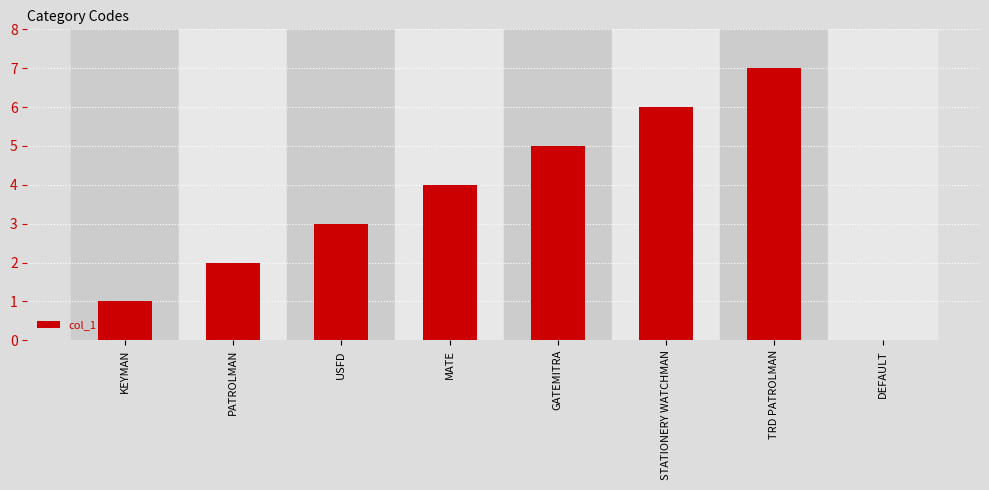

True or false: the data shows 4 at STATIONERY WATCHMAN.

False